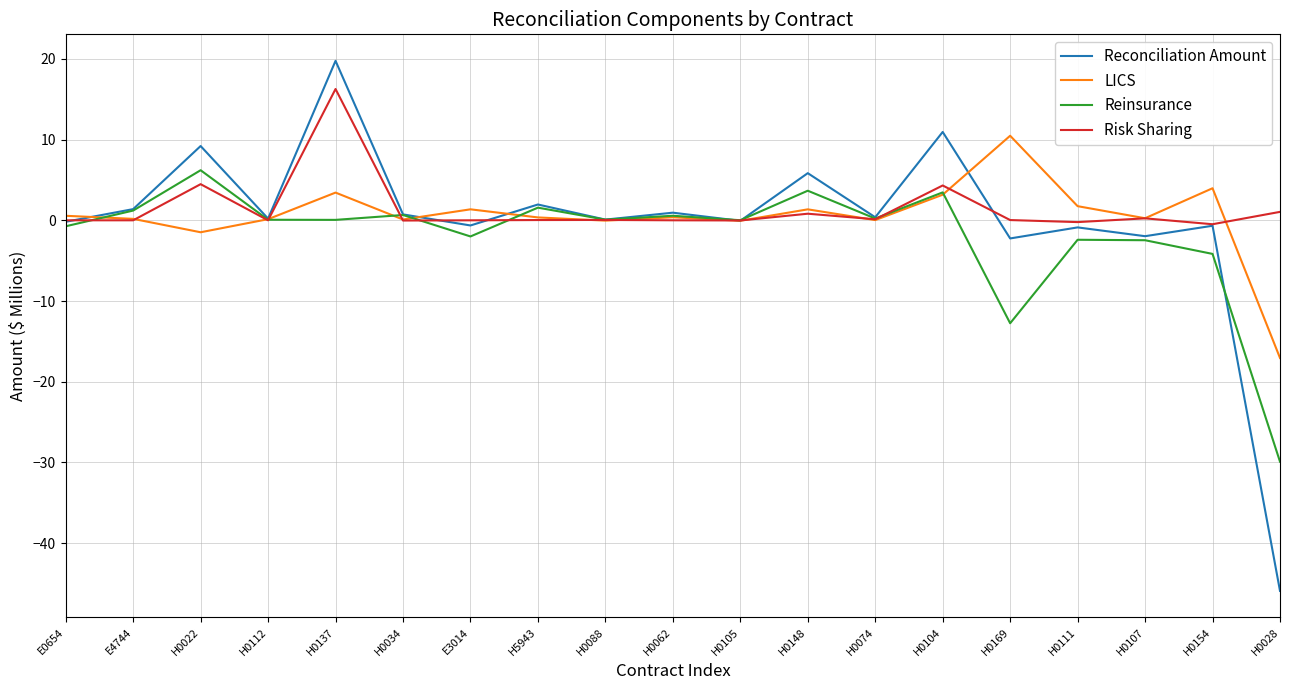

What is the difference between the Reinsurance values at H0028 and H0105?

29.9